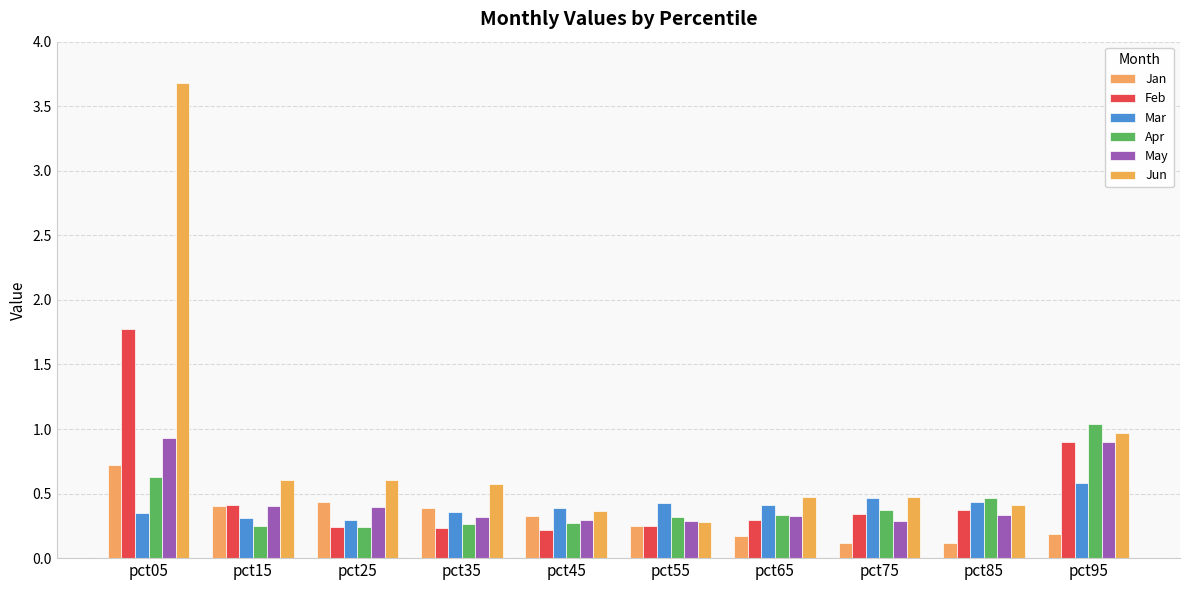

How many series are shown in this chart?

6